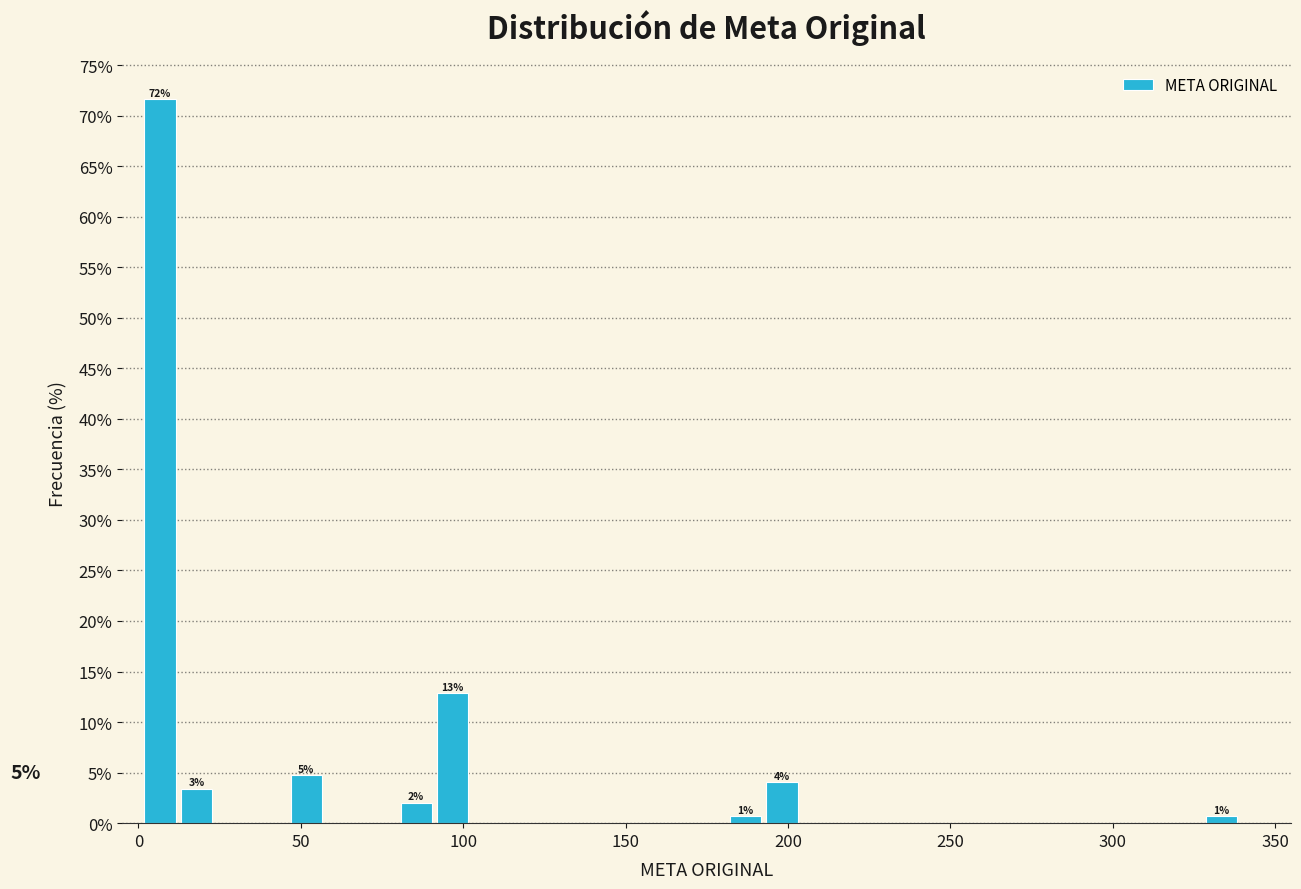

Read against the x-axis, roughly where is the centre of the tallest bar?

5